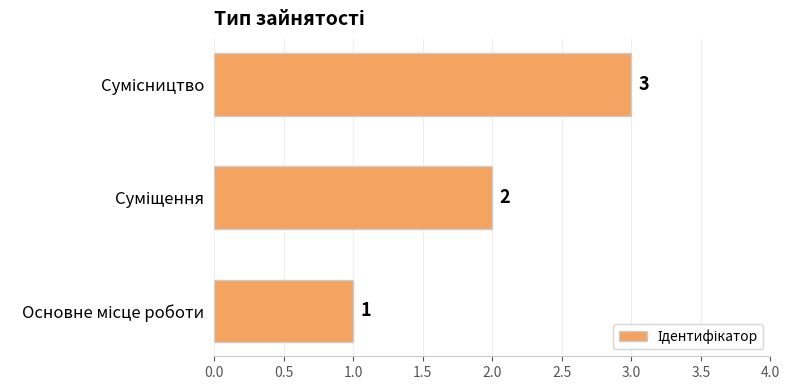

Count the values in the range 1 to 3.

3